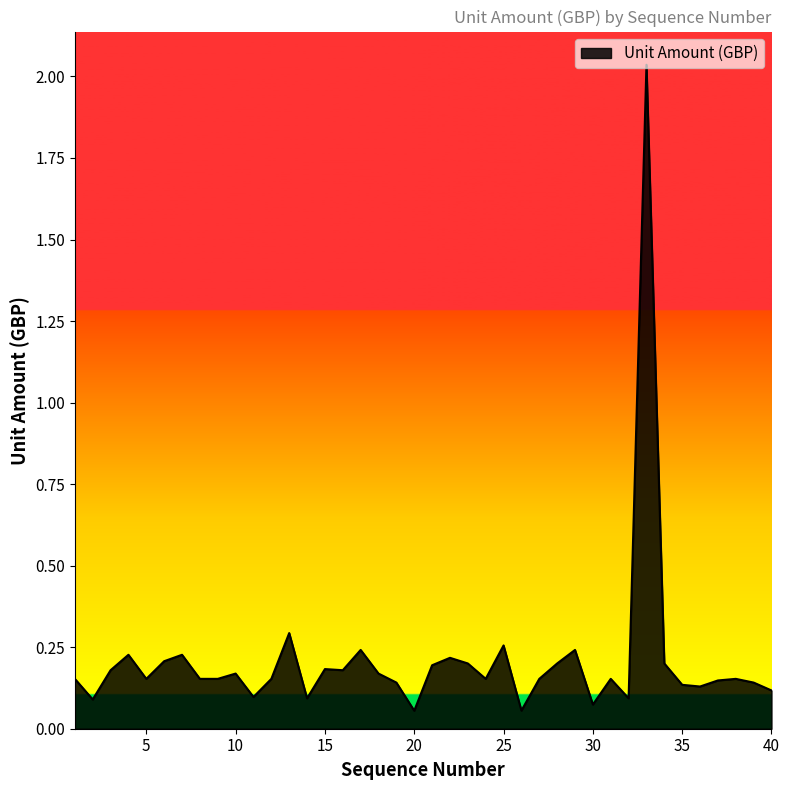

Rank the categories by value from lowest to highest.

20, 26, 30, 2, 14, 32, 11, 40, 36, 35, 19, 39, 37, 1, 5, 8, 9, 12, 24, 27, 31, 38, 10, 18, 3, 16, 15, 21, 23, 28, 34, 6, 22, 4, 7, 17, 29, 25, 13, 33